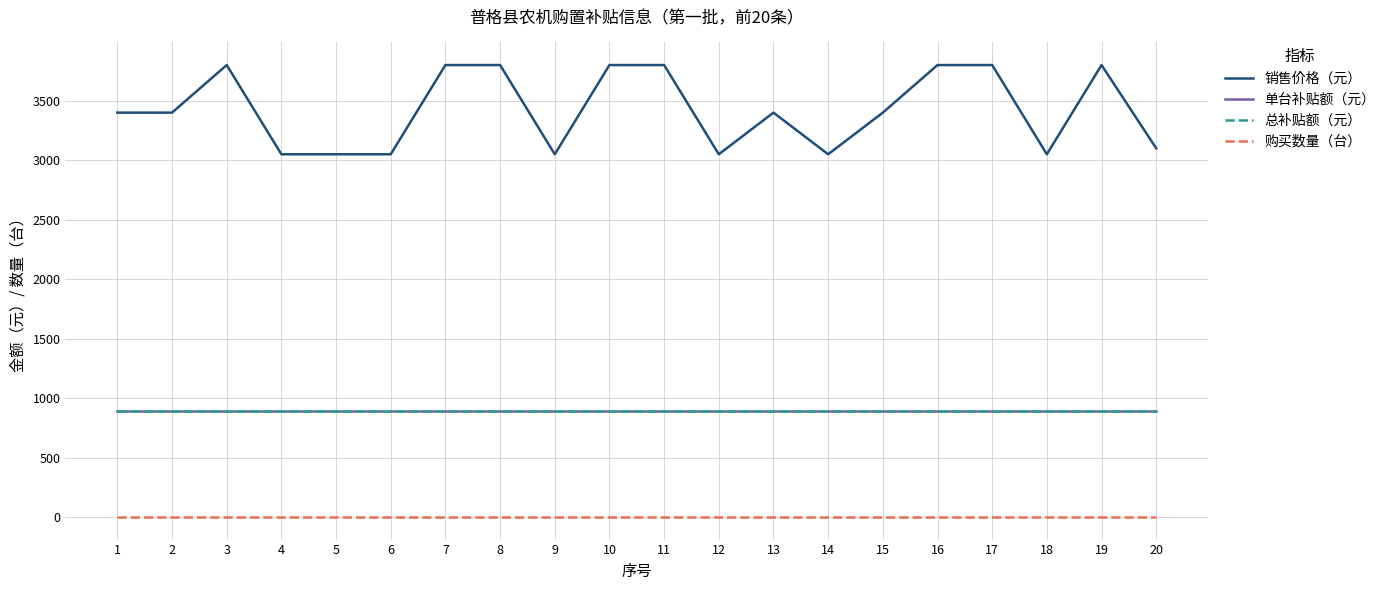

What value does the 总补贴额（元） series have at 15?

890